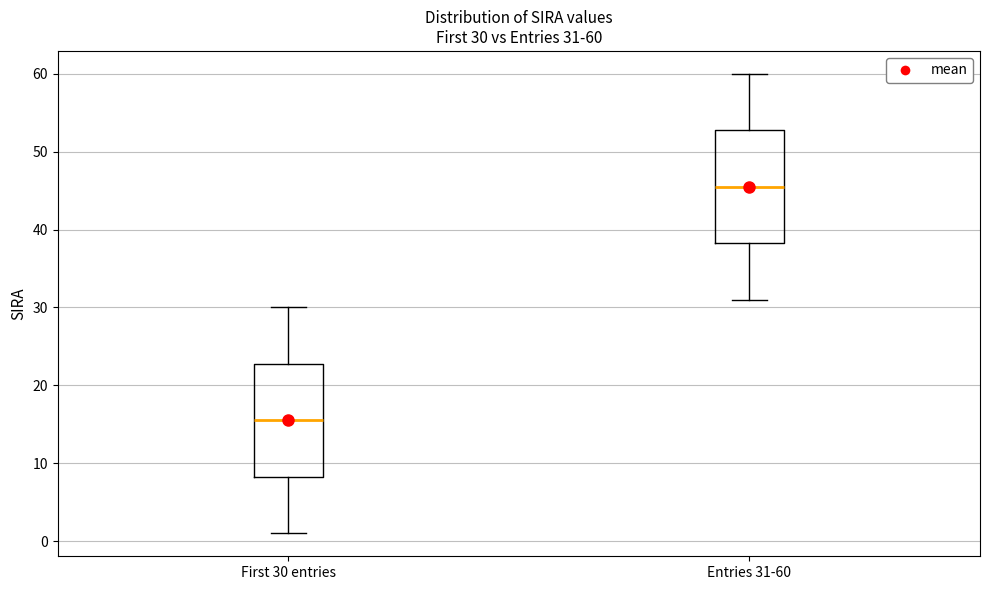

Which box's median line is the lowest?

First 30 entries